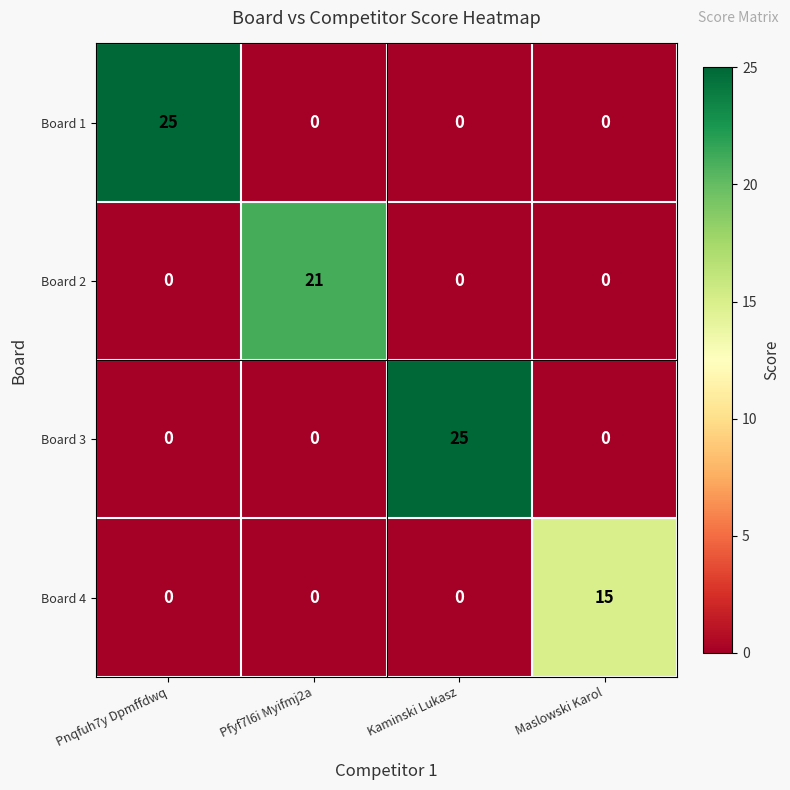

Which category has the highest value in the Board 3 series?

Kaminski Lukasz